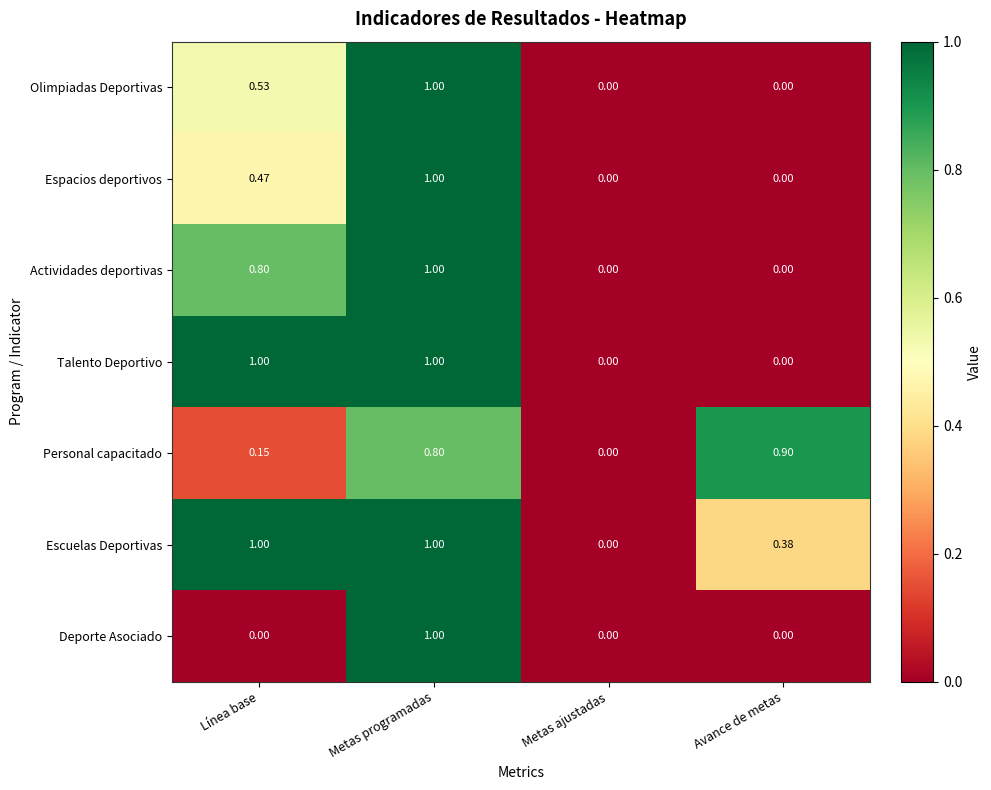

How many values in Olimpiadas Deportivas are above zero?

2